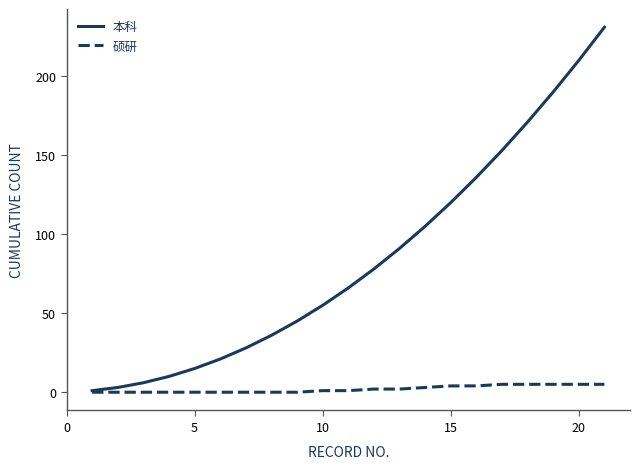

Which series has the widest spread of values?

本科